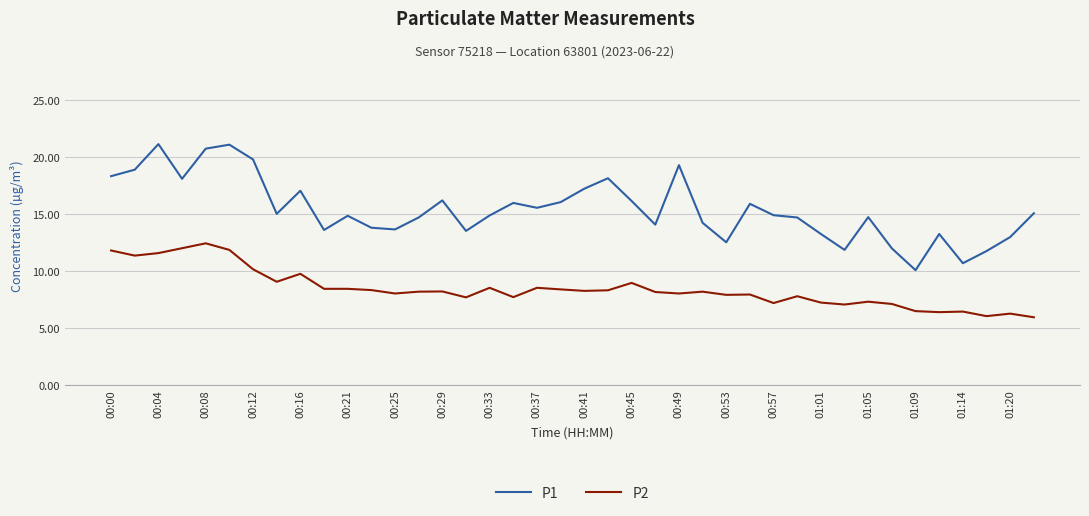

What is the difference between the maximum and minimum values in the P2 series?

6.5